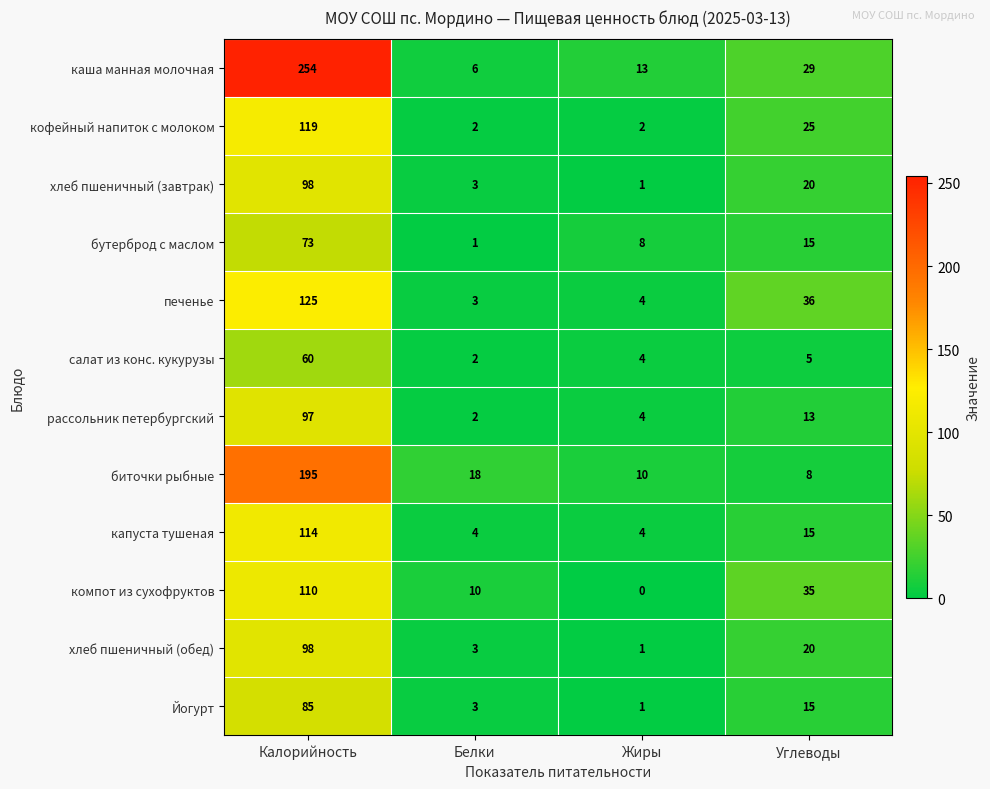

Where does the бутерброд с маслом series first go above 15?

Калорийность